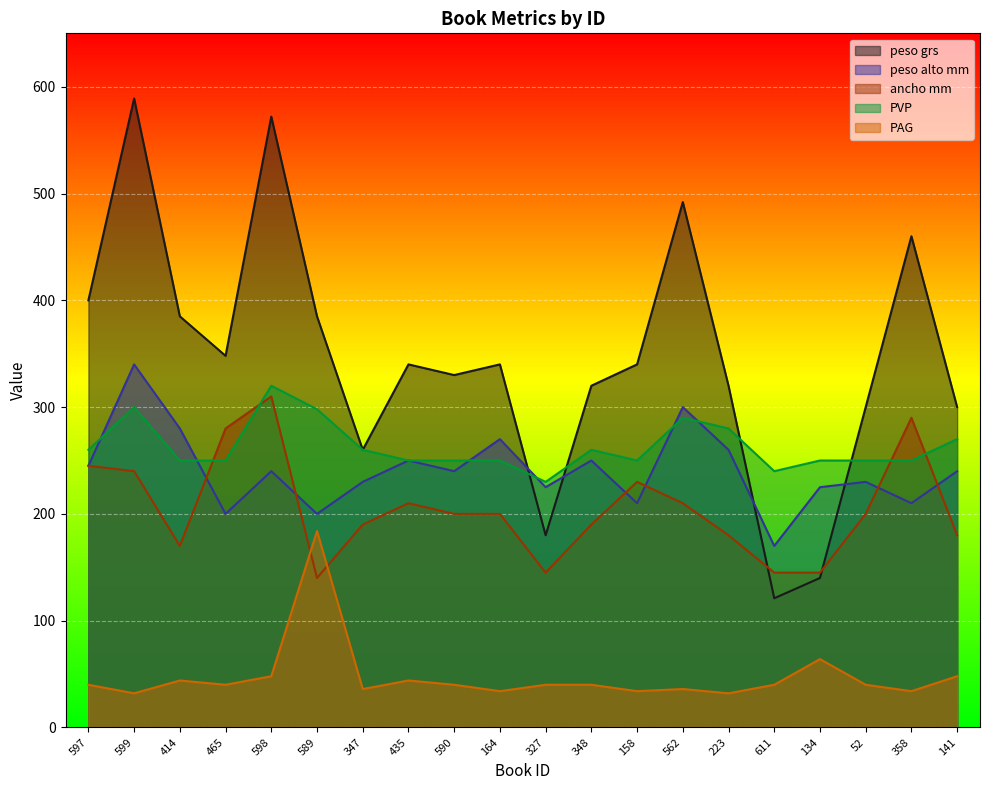

What are all the series names shown in the legend?

peso grs, peso alto mm, ancho mm, PVP, PAG